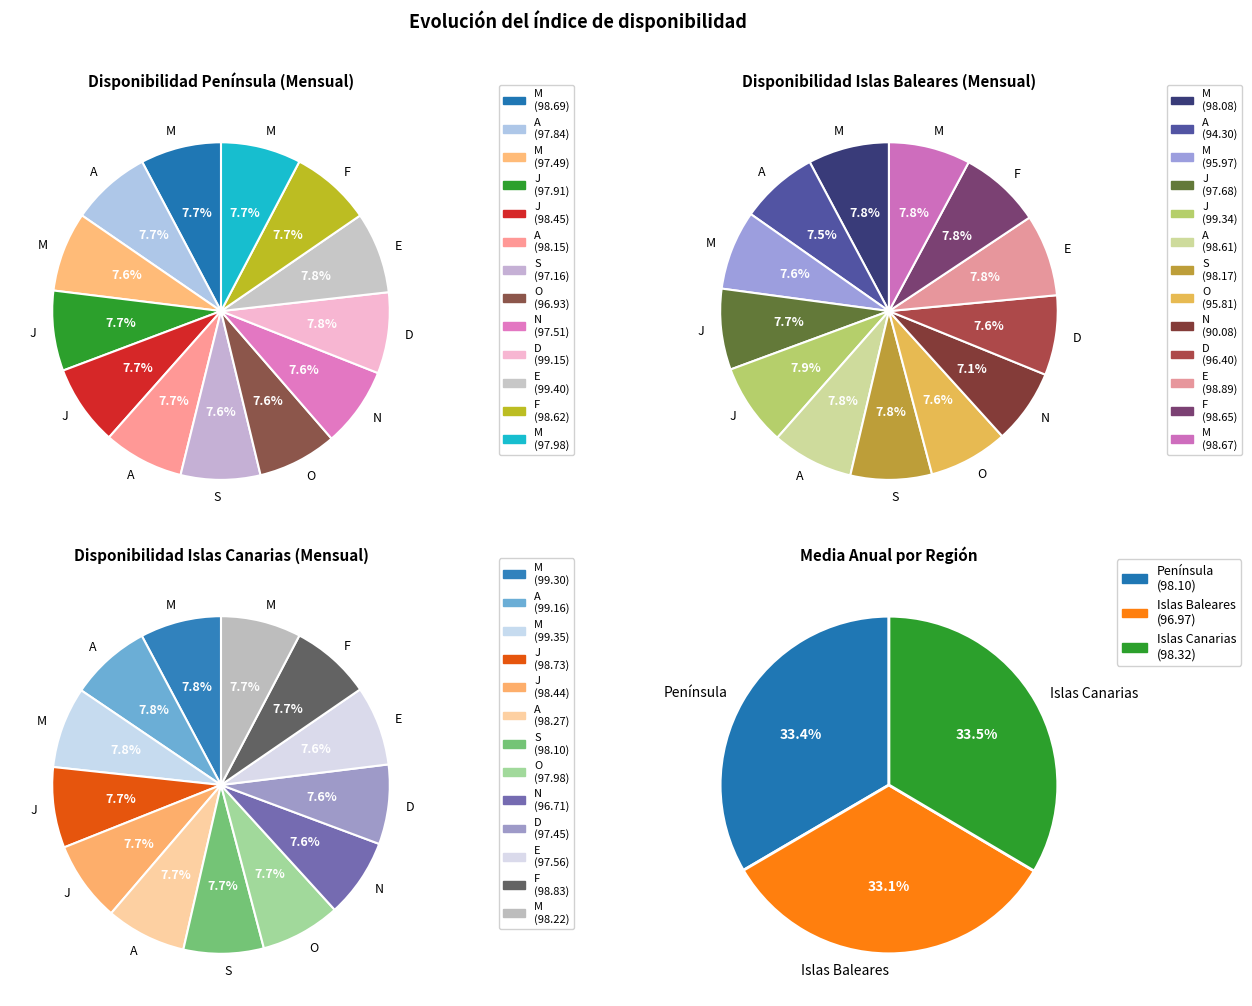

Rank the series by their average value, from lowest to highest.

Islas Baleares, Península, Islas Canarias